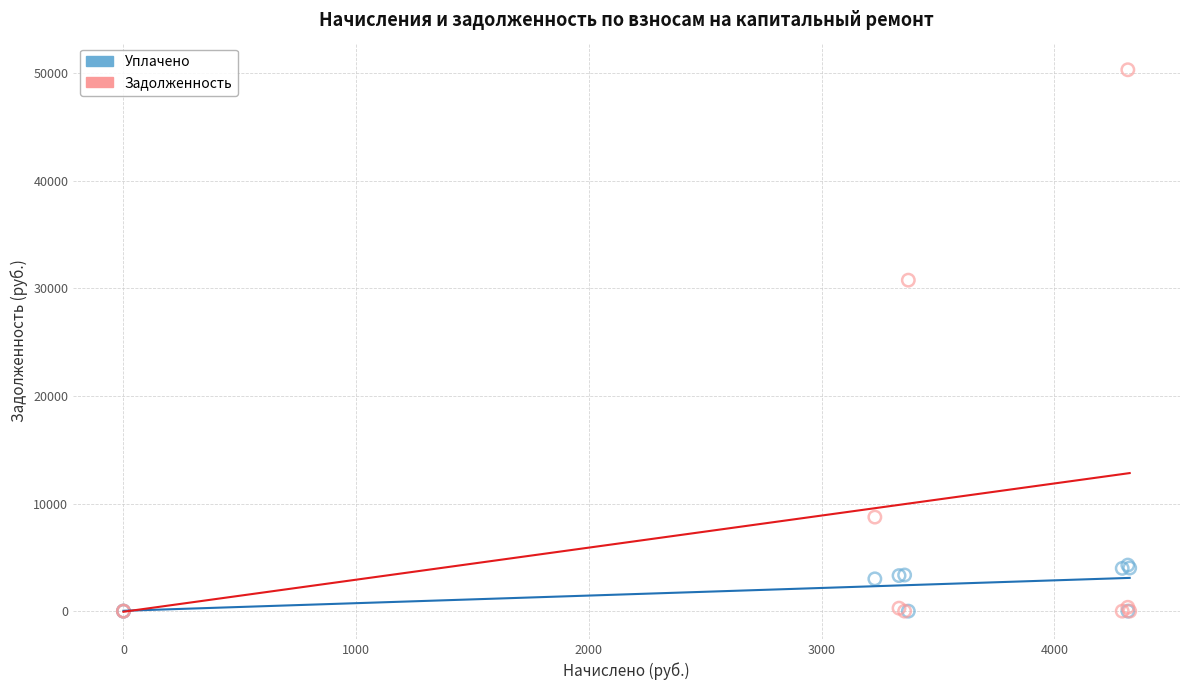

In the Задолженность series, what Y value is closest to 25153?

30756.3